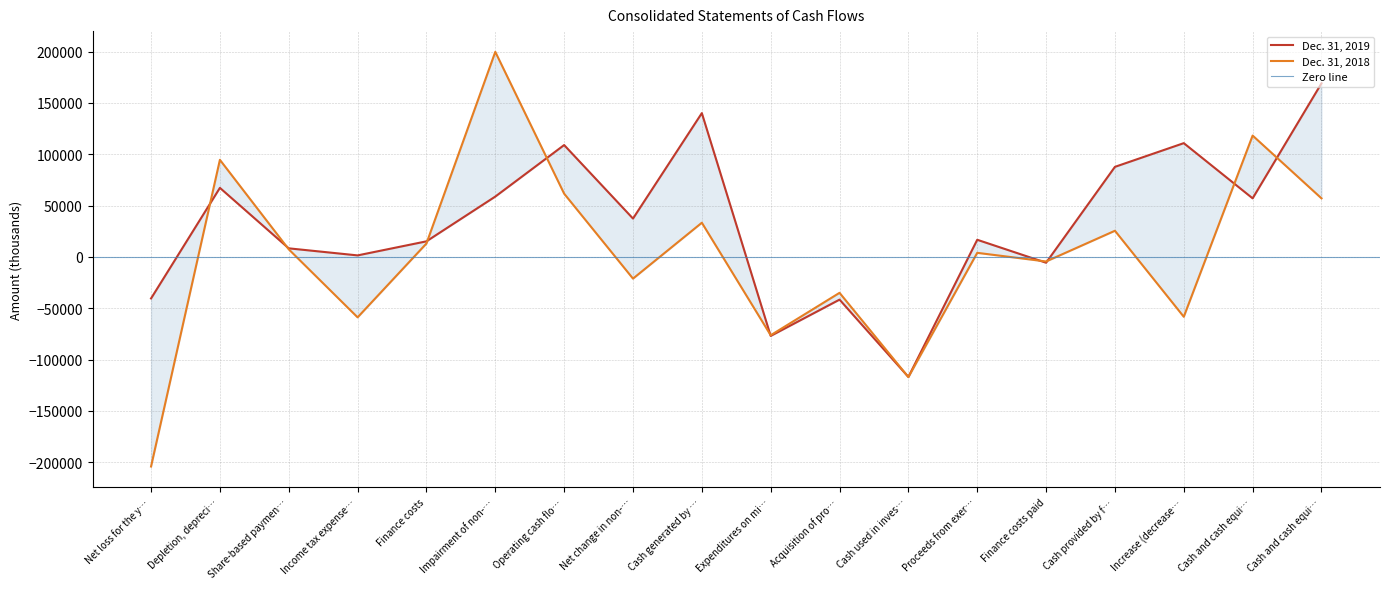

At which label is Dec. 31, 2019 closest to 26037?

Proceeds from exer…